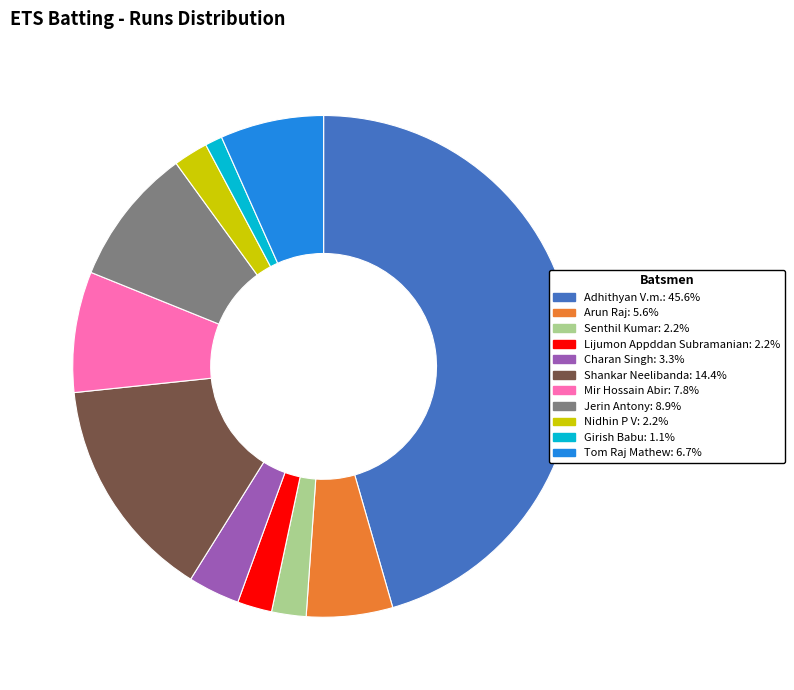

Is there any slice that represents more than half of the pie?

No